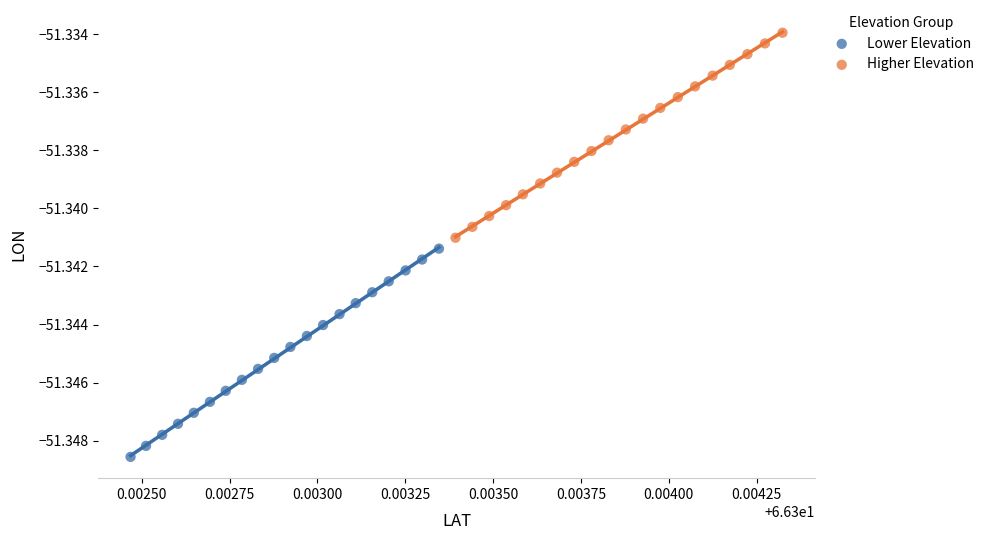

Which series contains the highest Y value?

Higher Elevation